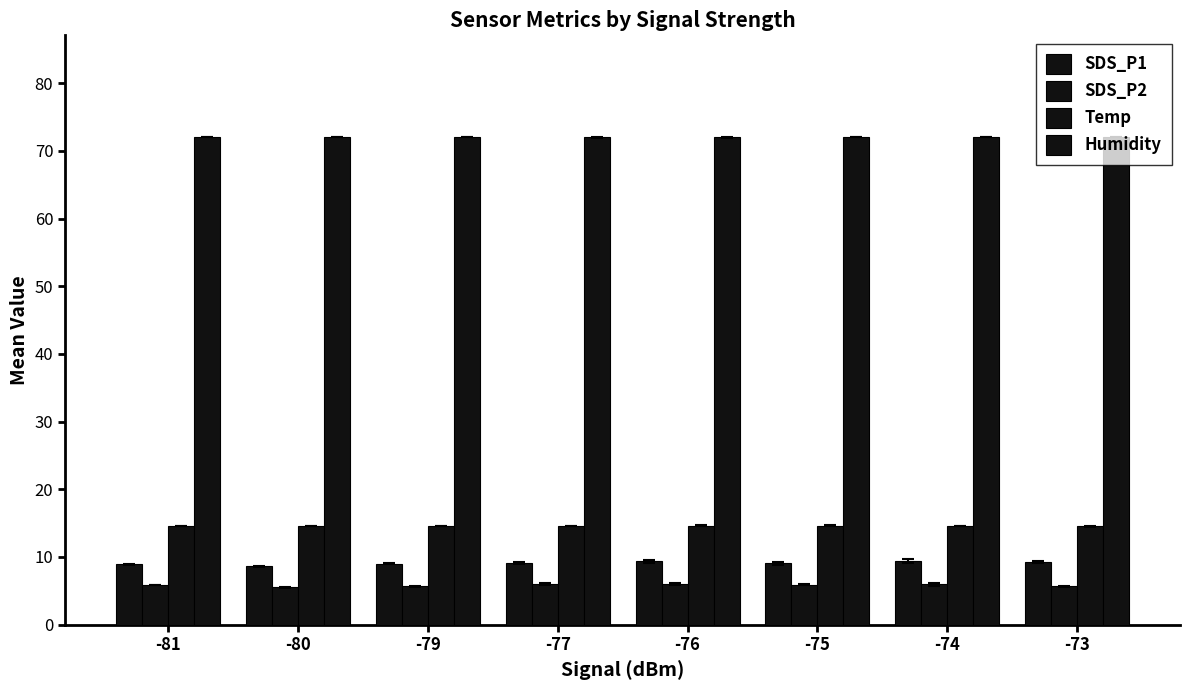

The value of Temp at -80 is 6.2. True or false?

False